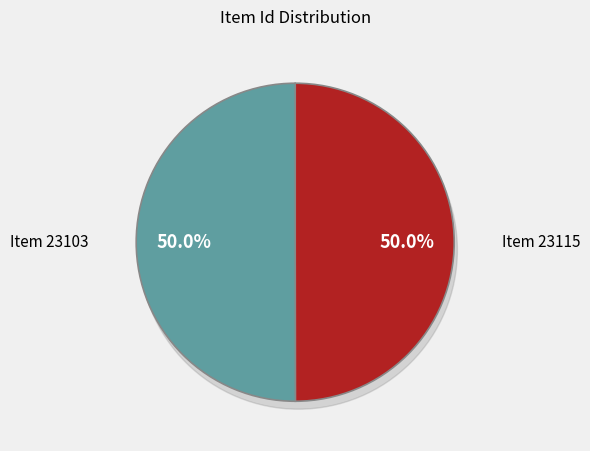

What is the total percentage of Item 23103 and Item 23115?

100.0%